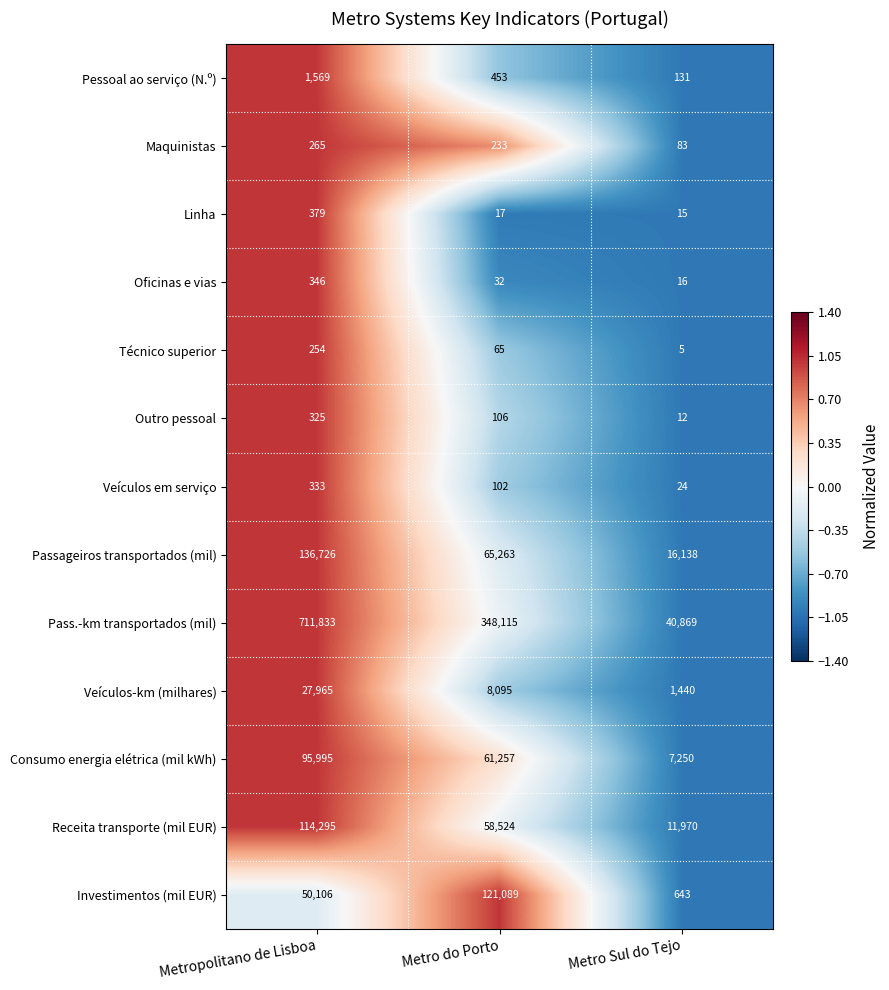

Which series changed the most between Metropolitano de Lisboa and Metro Sul do Tejo?

Pass.-km transportados (mil)